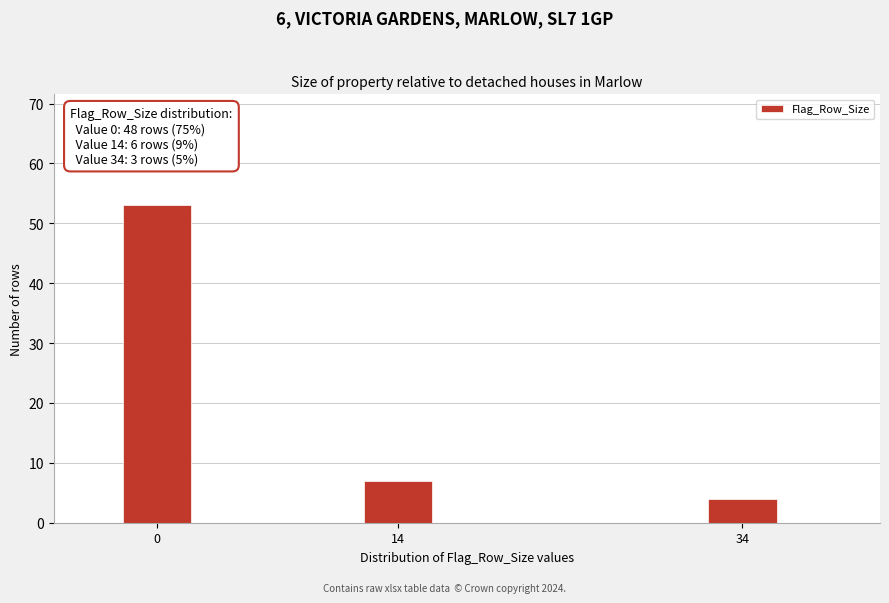

Reading right to left, what are all the values shown in this chart?

4	7	53